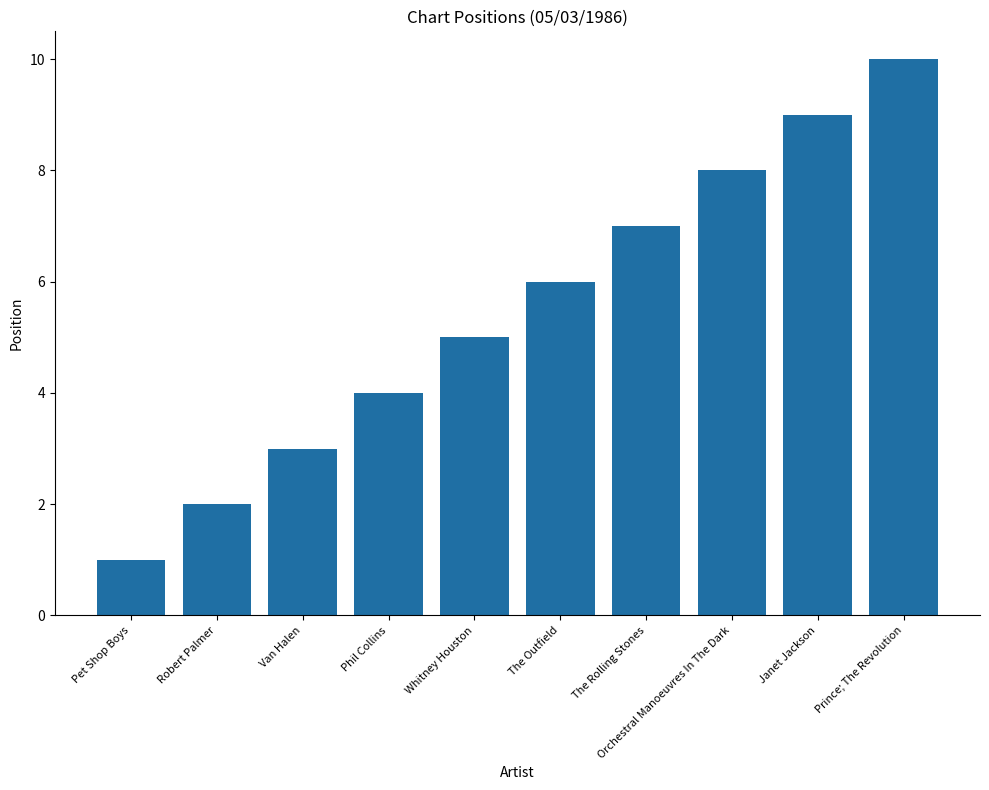

Read the value at Phil Collins.

4